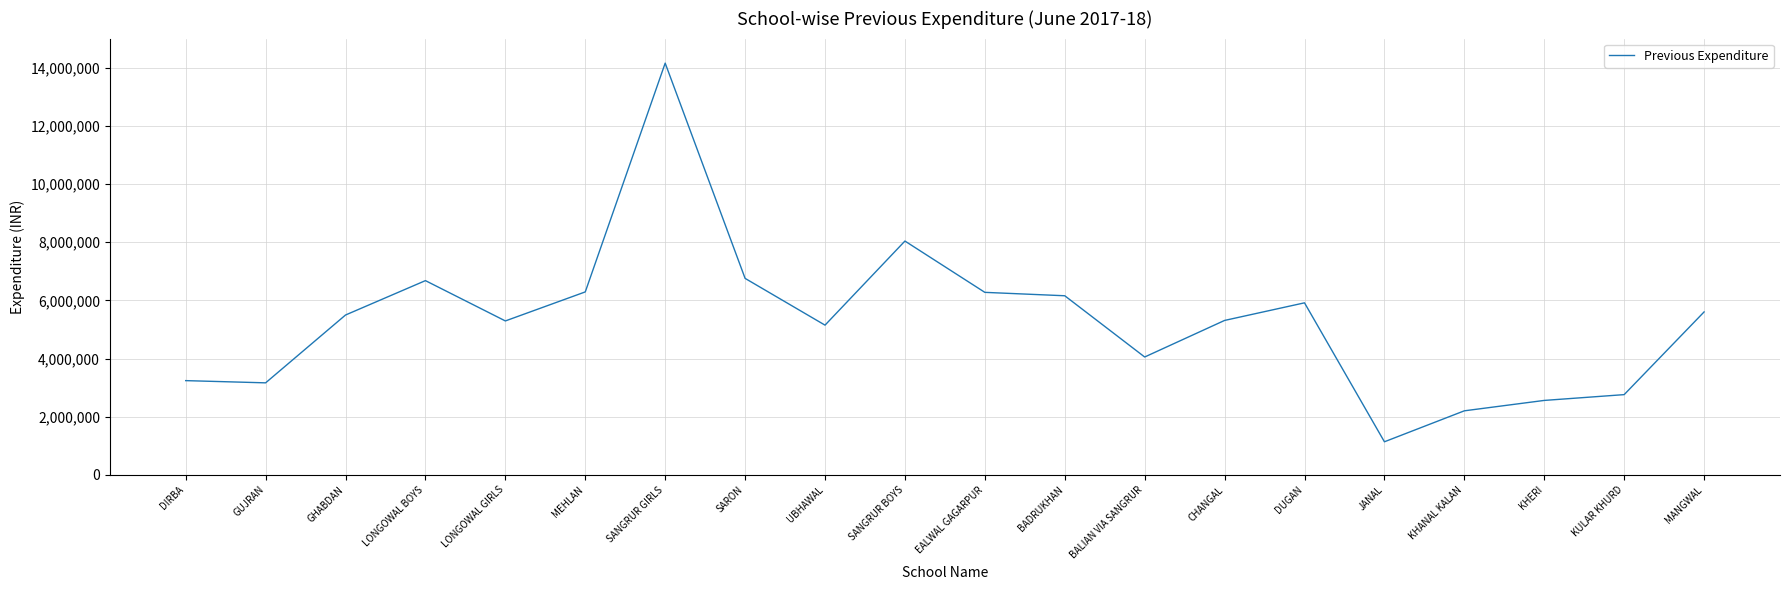

What is the average value?

5311773